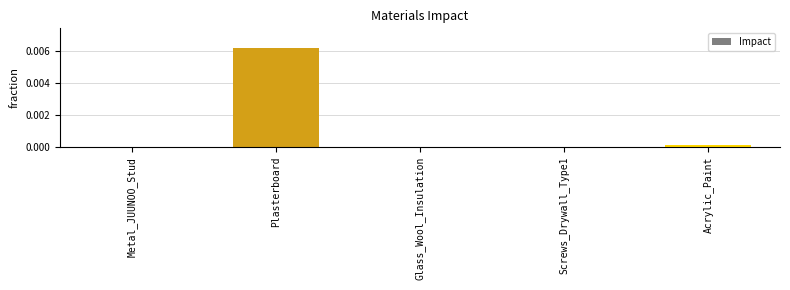

Which has a higher value, Acrylic_Paint or Plasterboard?

Plasterboard